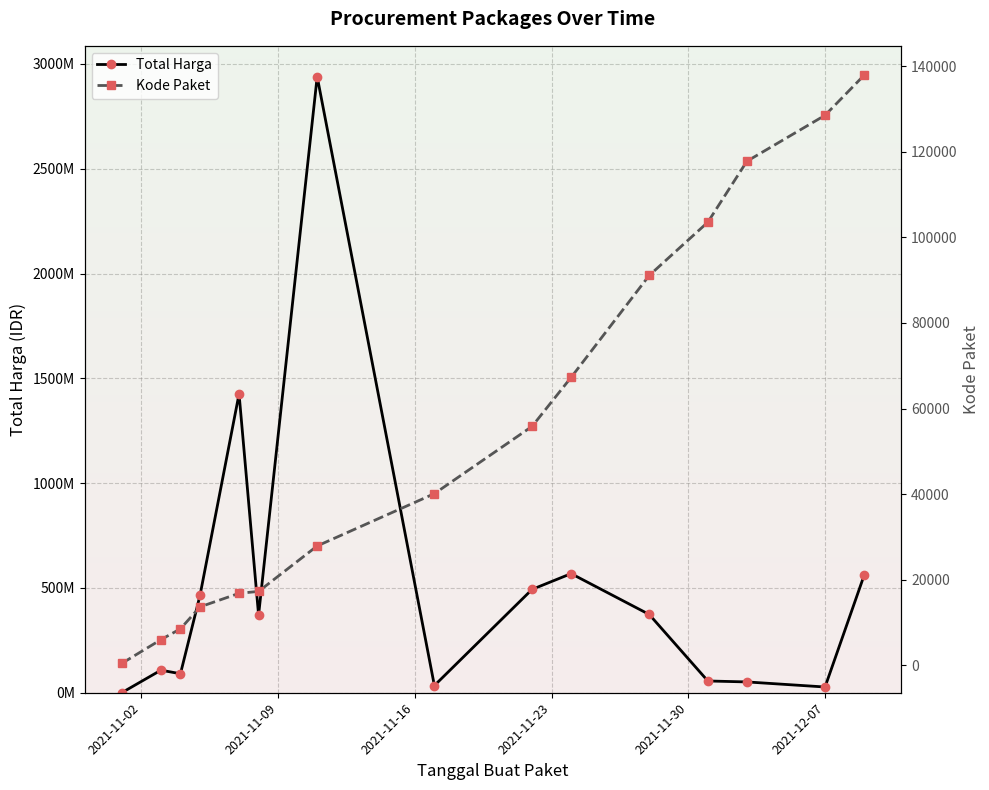

The value of Total Harga at 2021-11-23 is 298402725. True or false?

False